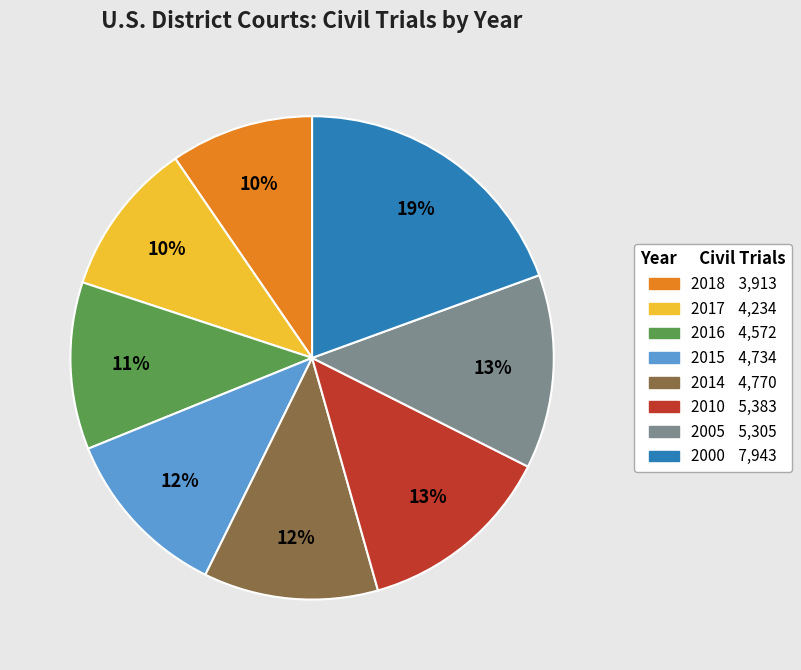

Which slice is the smallest?

2018